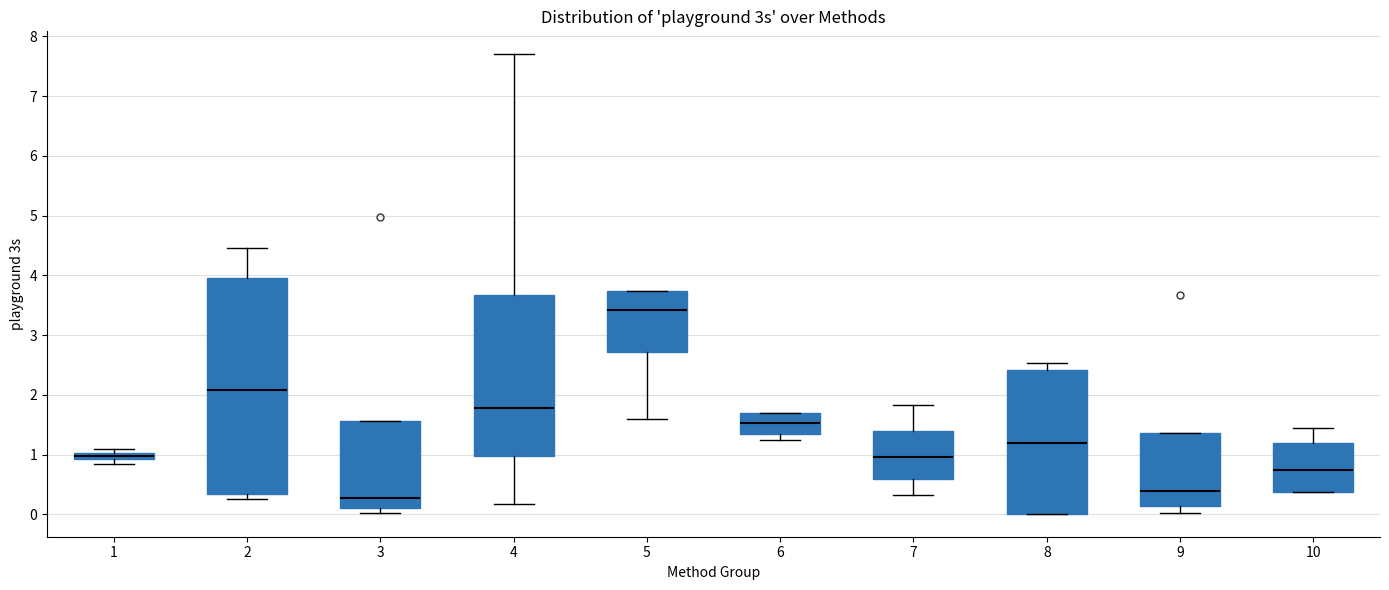

Where is the upper edge of the box at x = 6 on the y-axis? The values are not printed on the chart, so give them approximately, as read against the axis.

1.7